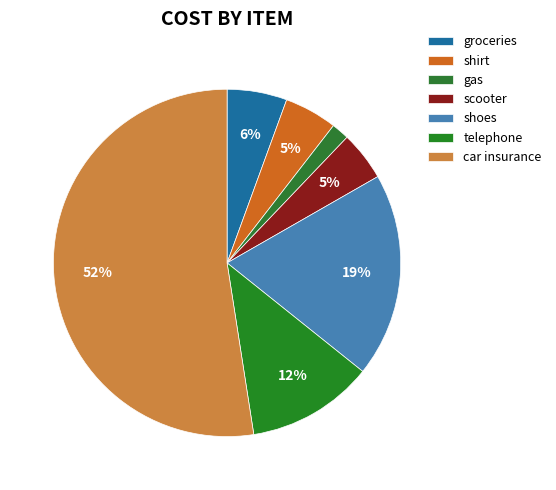

Is car insurance the majority of the pie?

Yes